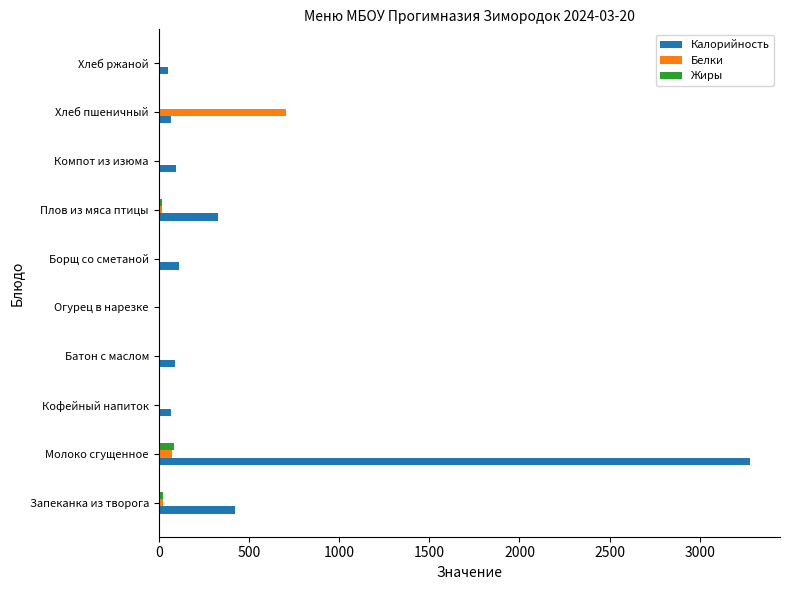

The value of Калорийность at Хлеб пшеничный is 70.0. True or false?

True